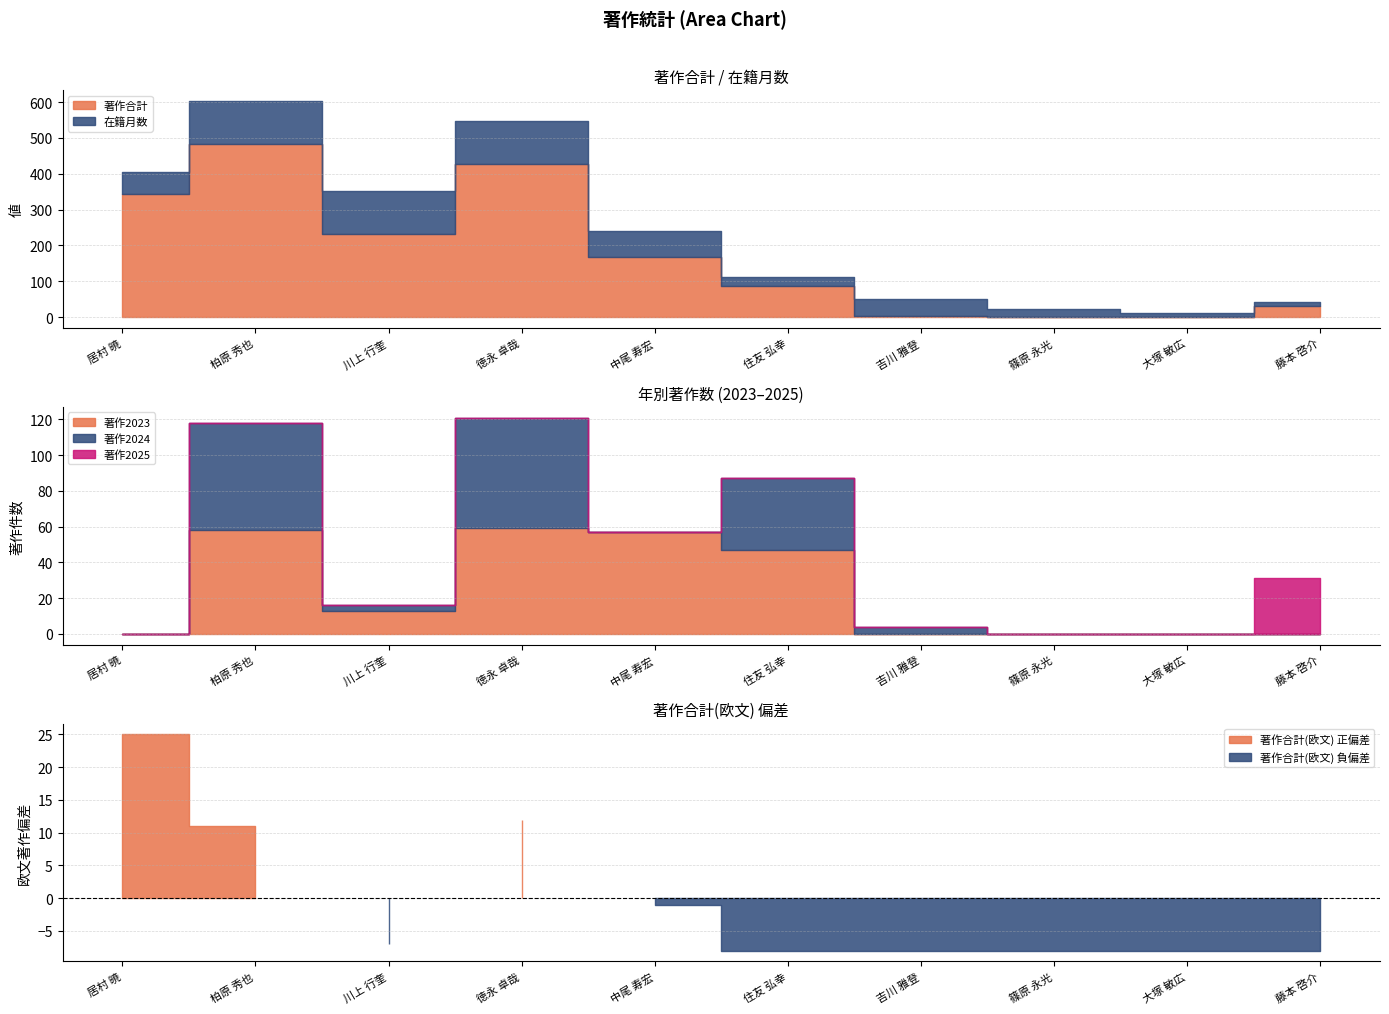

What is the sum of the 著作2024 values at 篠原 永光 and 住友 弘幸?

40